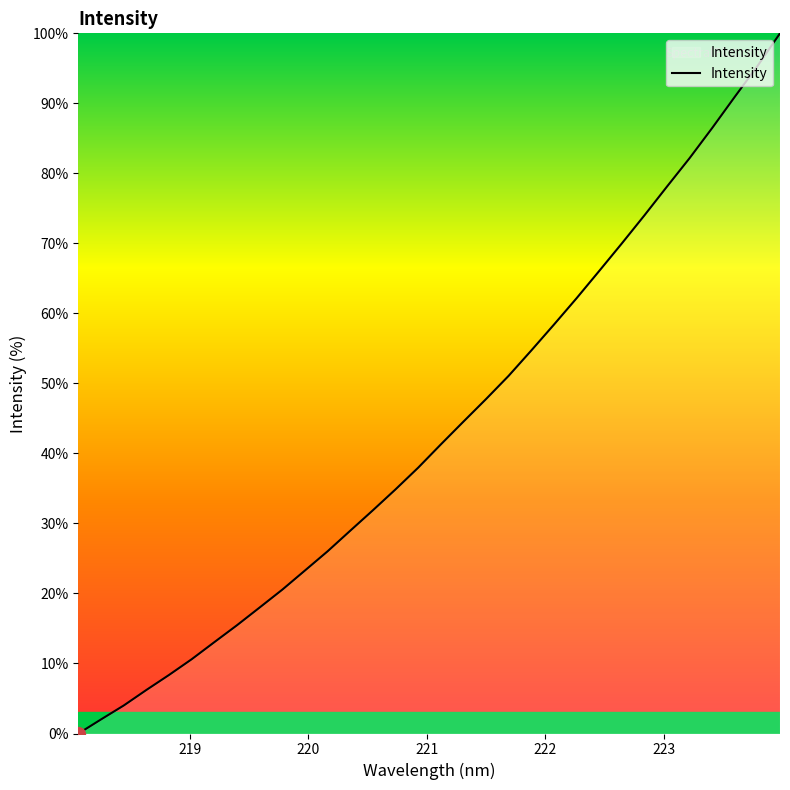

What is the maximum value shown in the chart?

100.0